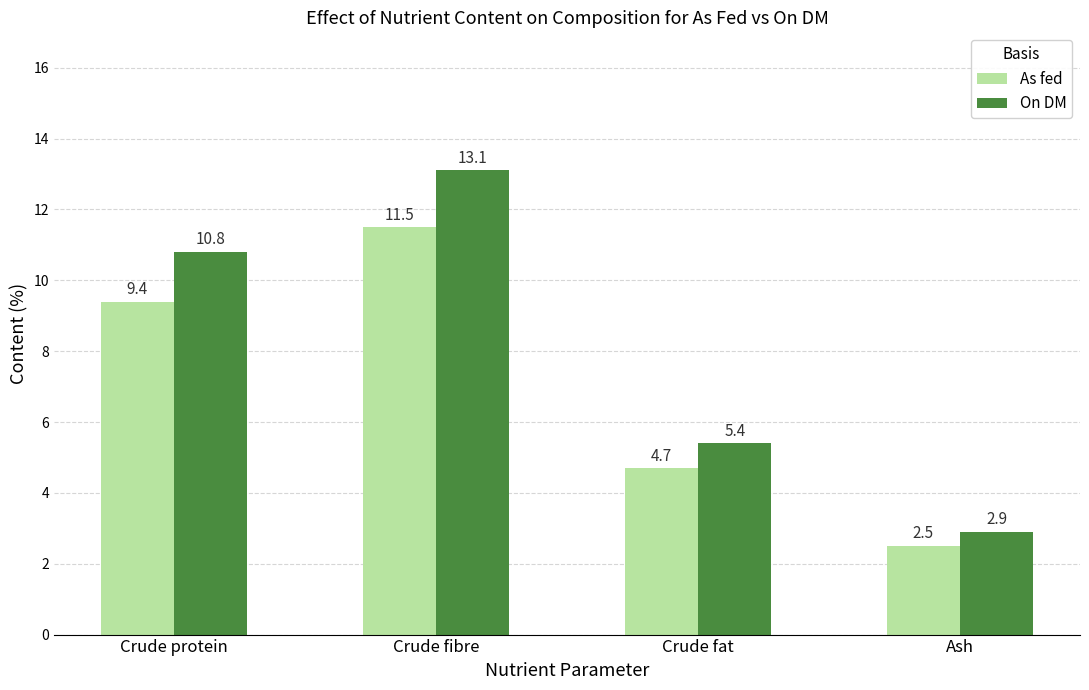

Reading left to right, extract all data points from this chart.

As fed: 9.4	11.5	4.7	2.5
On DM: 10.8	13.1	5.4	2.9